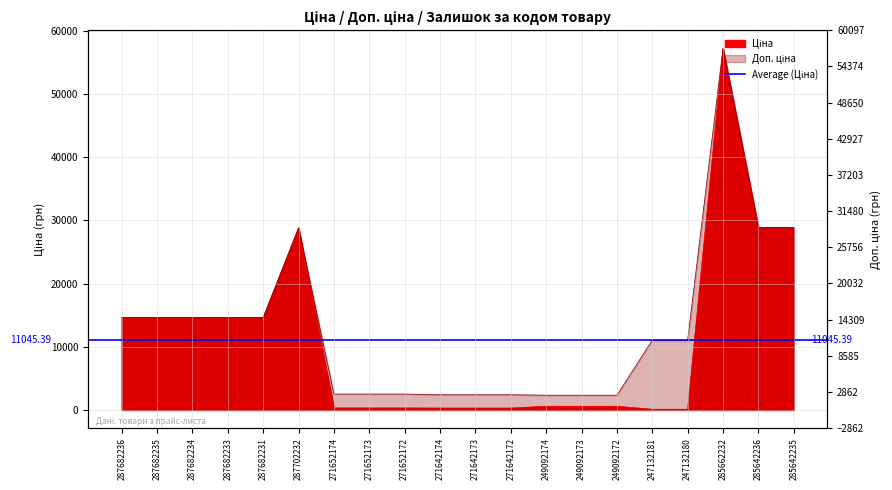

True or false: Ціна and Доп. ціна cross at least once.

False